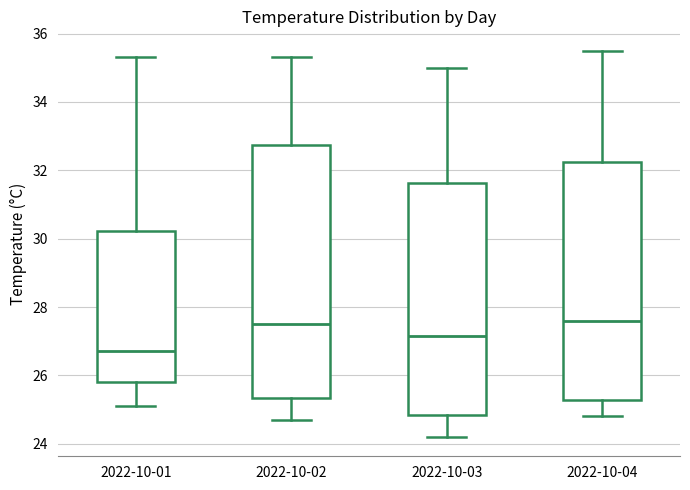

Reading left to right, read every box against the y-axis: the position of its median line, the range the box covers, and the ends of its whiskers. The values are not printed on the chart, so give them approximately, as read against the axis.

2022-10-01: median 26.8, box 25.8 to 30.2, whiskers 25.2 to 35.4
2022-10-02: median 27.6, box 25.4 to 32.8, whiskers 24.8 to 35.4
2022-10-03: median 27.2, box 24.8 to 31.6, whiskers 24.2 to 35.0
2022-10-04: median 27.6, box 25.2 to 32.2, whiskers 24.8 to 35.6